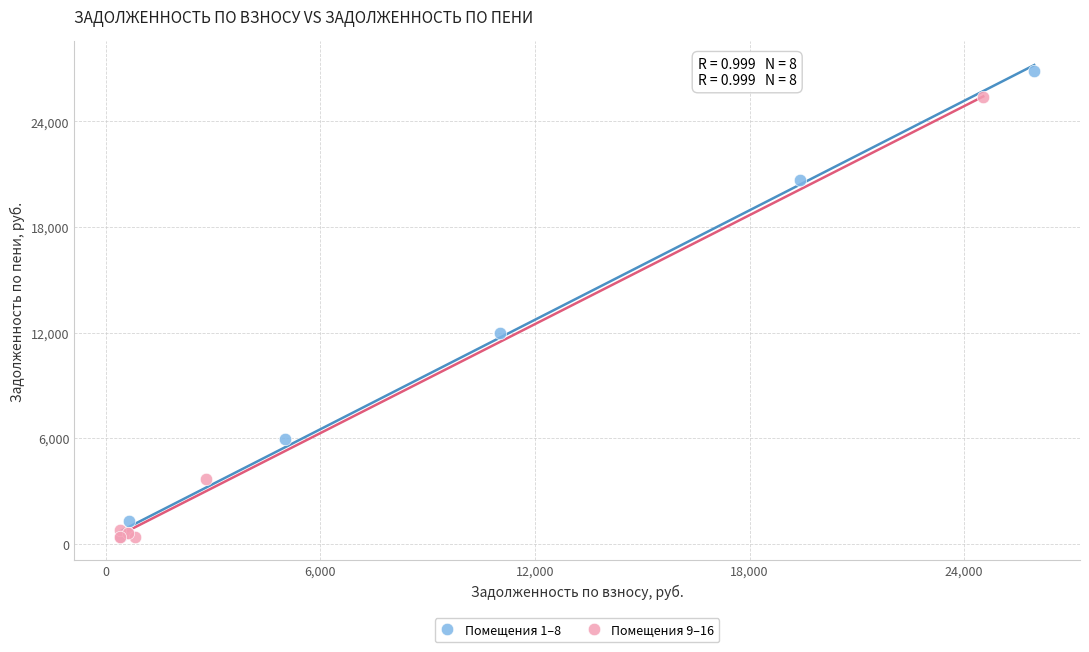

Which series contains the highest Y value?

Помещения 1–8